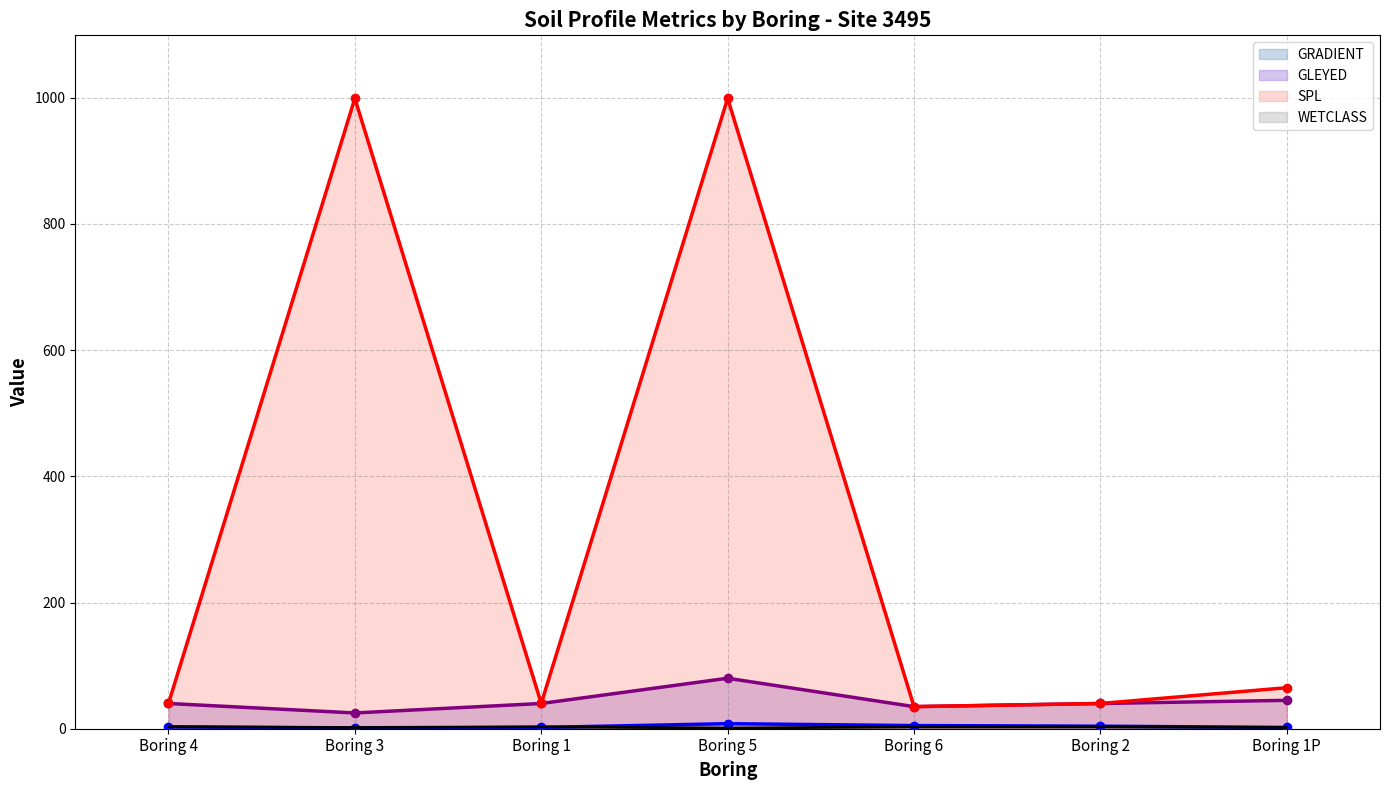

What is the lowest value of the GLEYED (line) series?

25